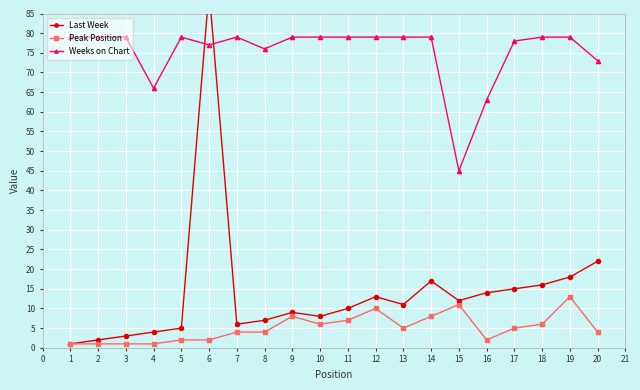

True or false: Peak Position and Weeks on Chart intersect in this chart.

False